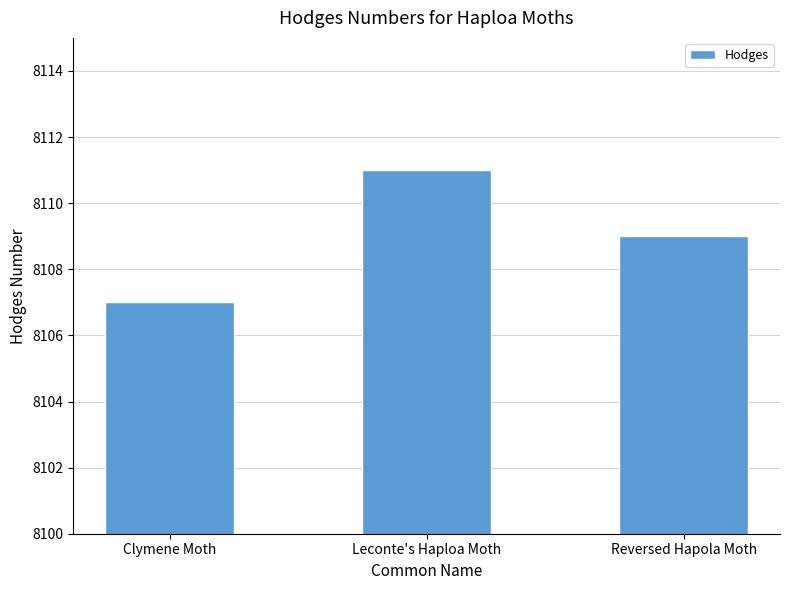

List the labels in order of value, smallest first.

Clymene Moth, Reversed Hapola Moth, Leconte's Haploa Moth